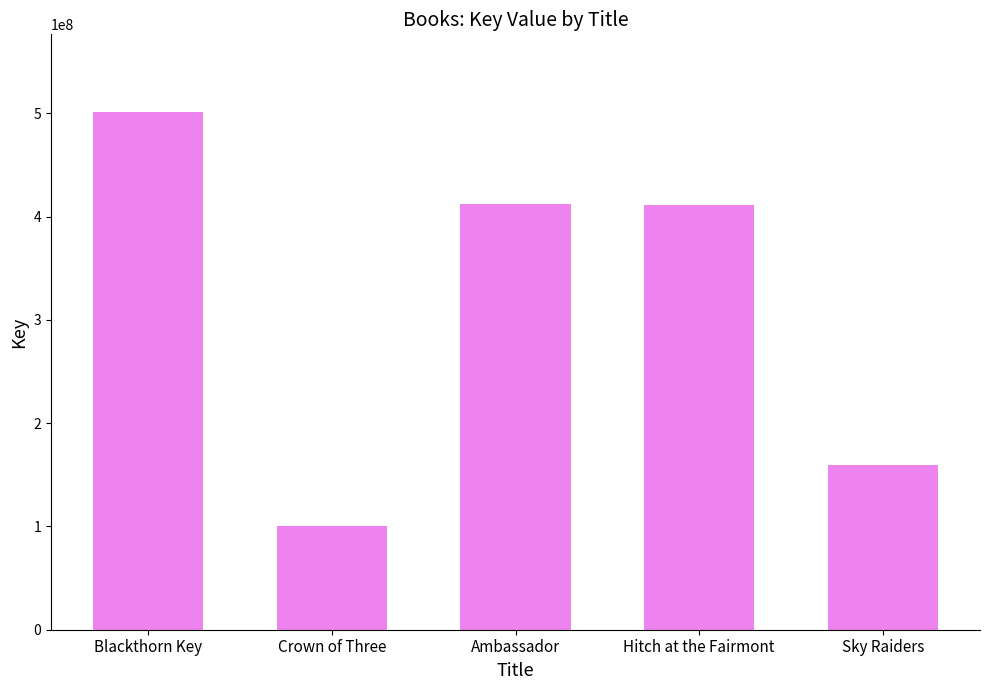

The value at Hitch at the Fairmont is 411416916. True or false?

True